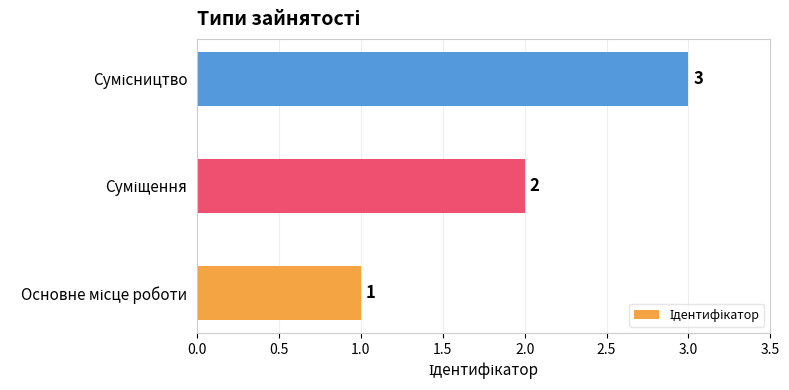

Count the values in the range 1 to 3.

3